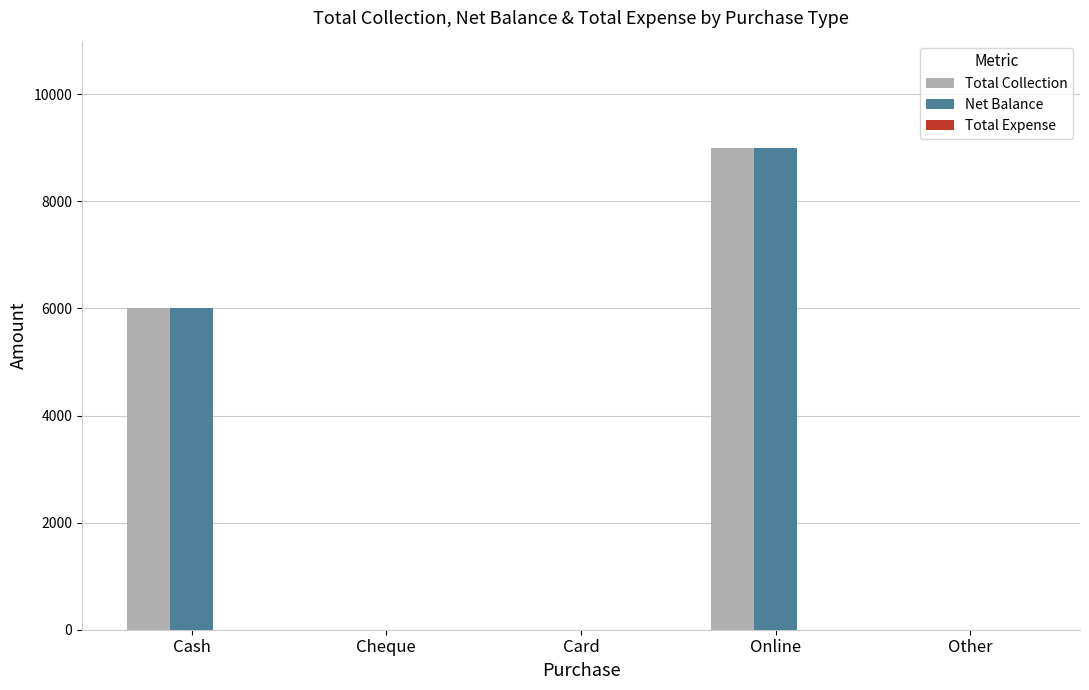

Which label corresponds to the largest value in the chart?

Online